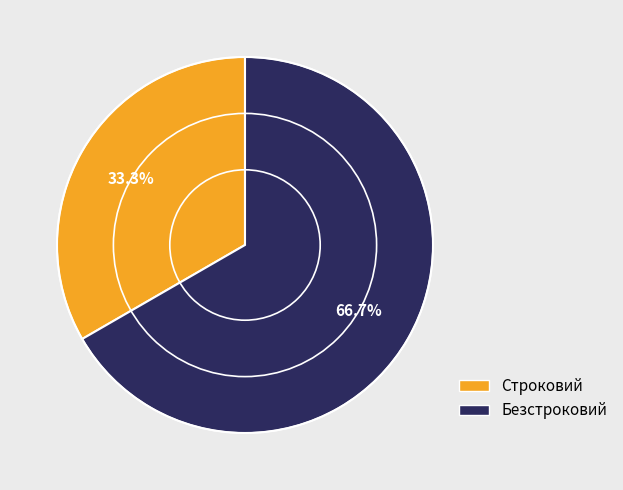

To the nearest percent, what portion does Строковий represent?

33%